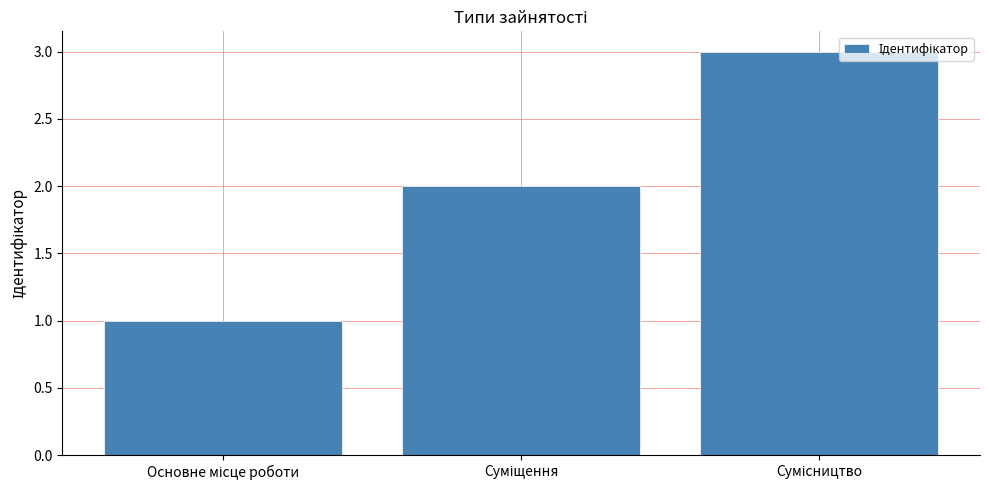

What is the greatest value displayed?

3